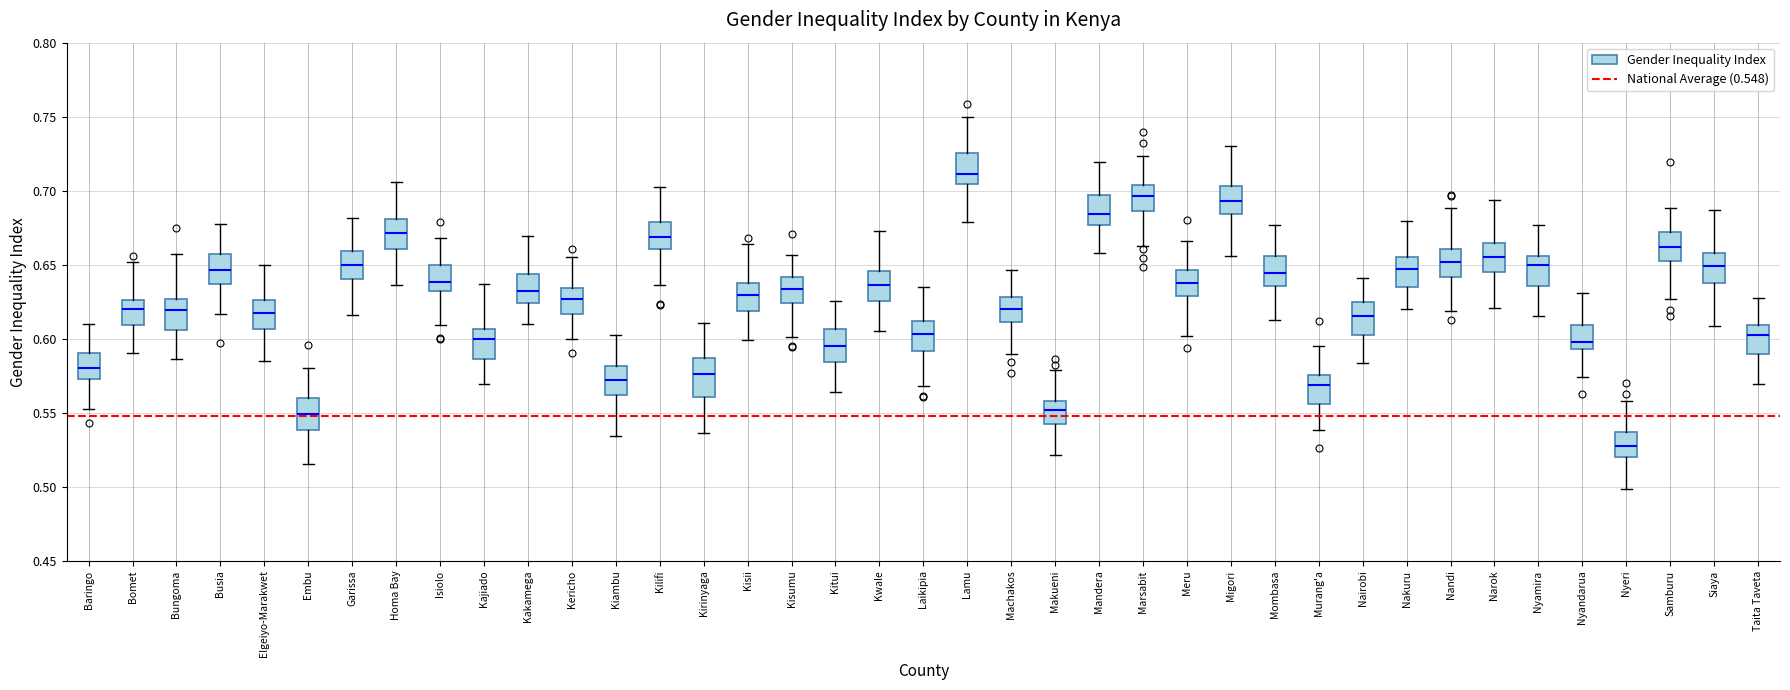

Which box has the lowest median line?

Nyeri